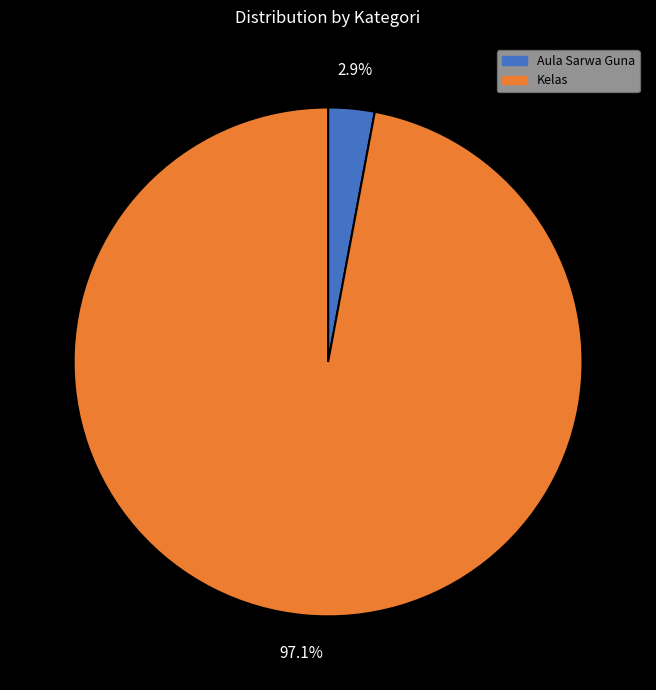

Which has a higher value, Kelas or Aula Sarwa Guna?

Kelas